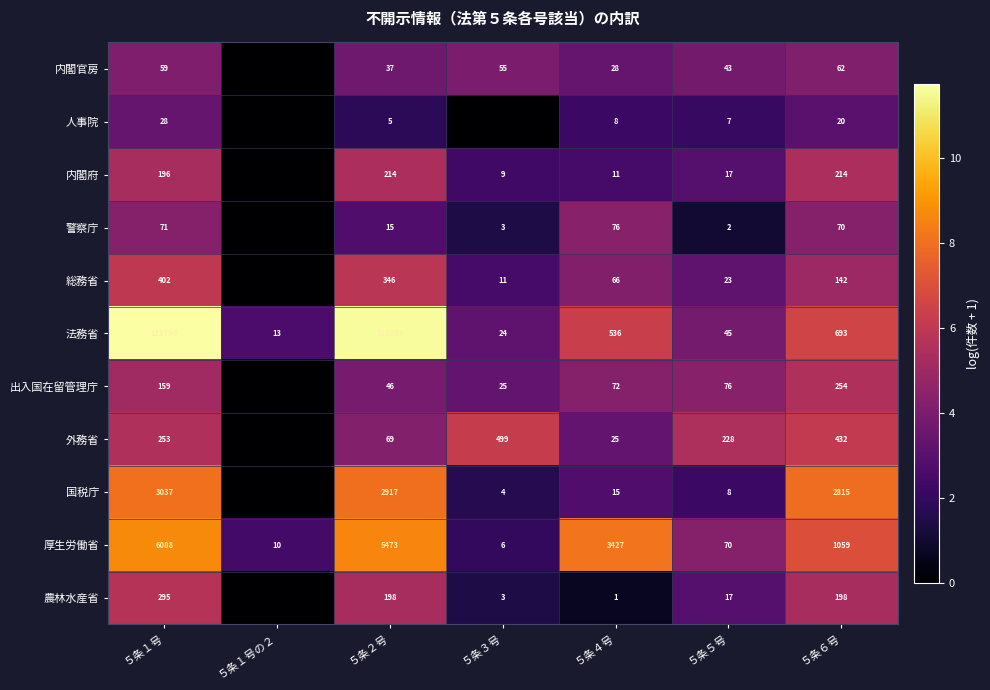

The value of 法務省 at ５条５号 is 45. True or false?

True